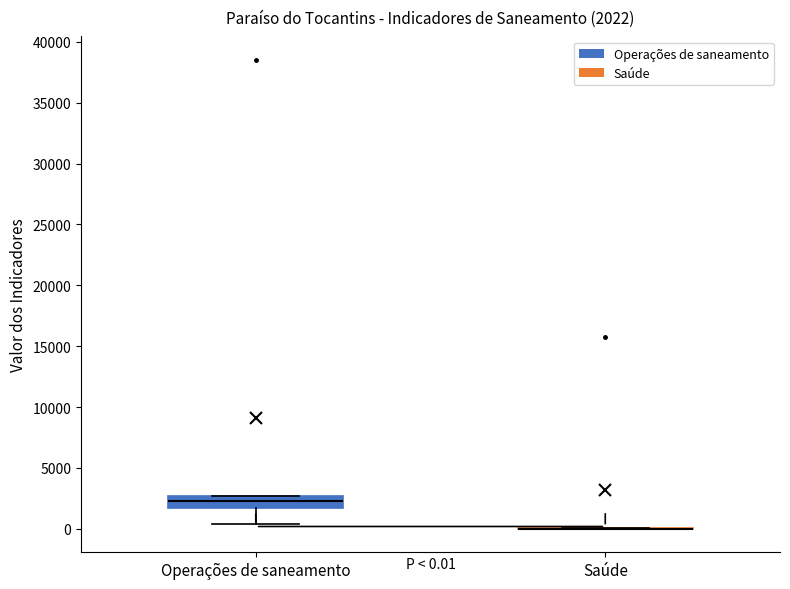

Which box is the tallest, from its lower edge to its upper edge?

Operações de saneamento